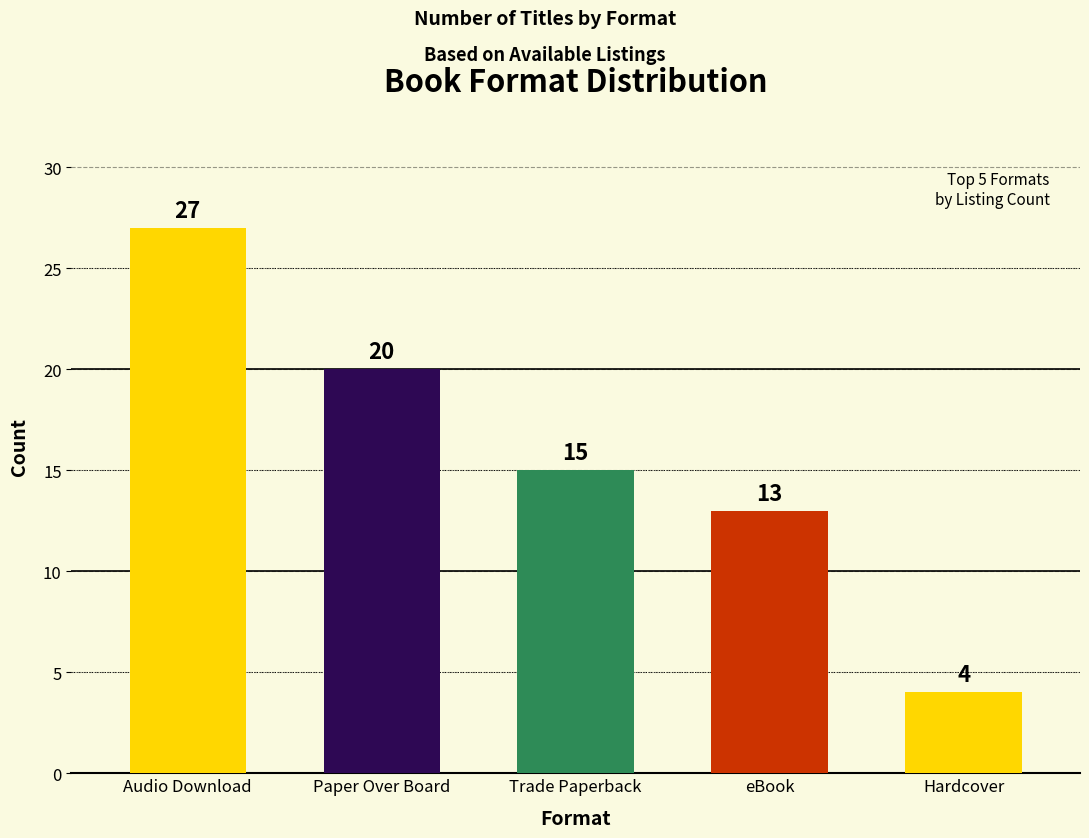

Which has a higher value, Paper Over Board or Trade Paperback?

Paper Over Board